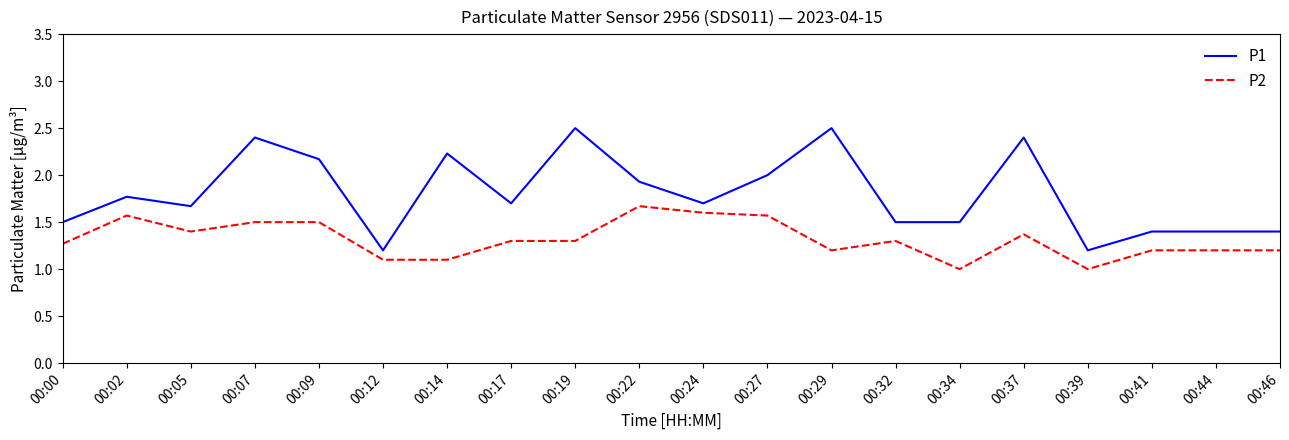

How many lines are shown in the chart?

2